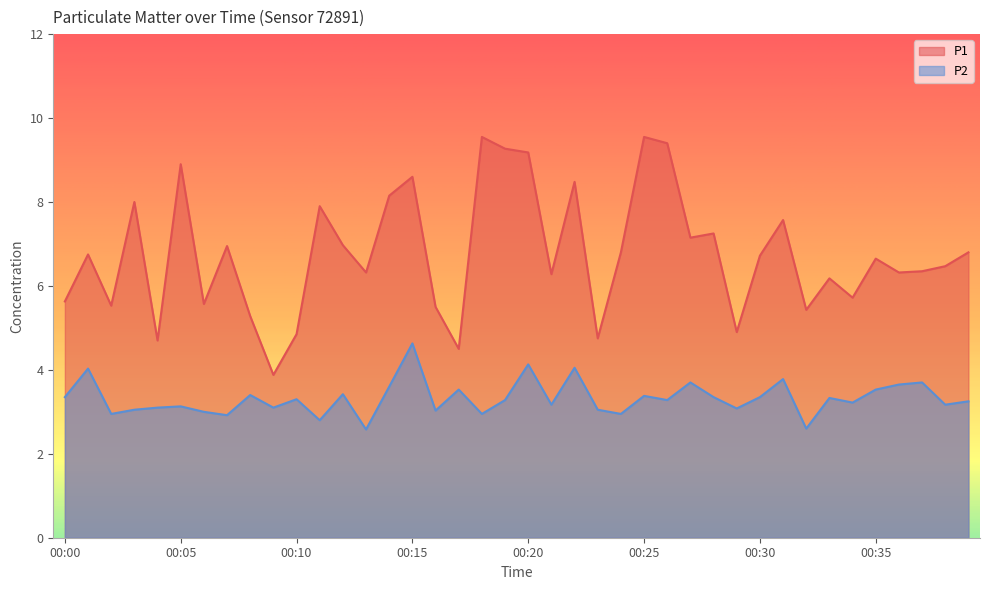

What is the value of the P1 point at the 27th from the left?

9.4